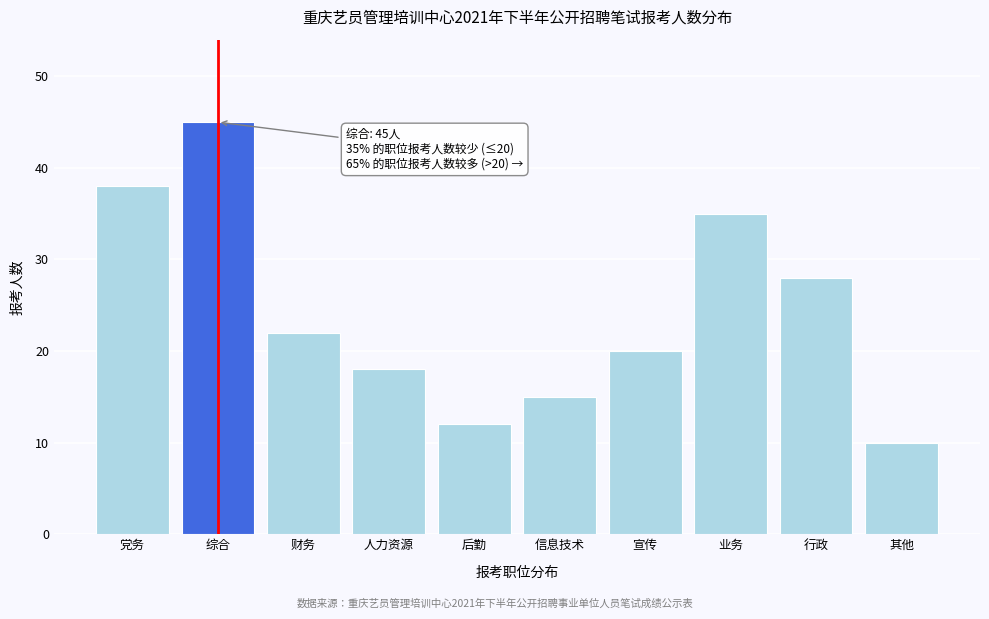

Reading left to right, what are all the values shown in this chart?

38	45	22	18	12	15	20	35	28	10